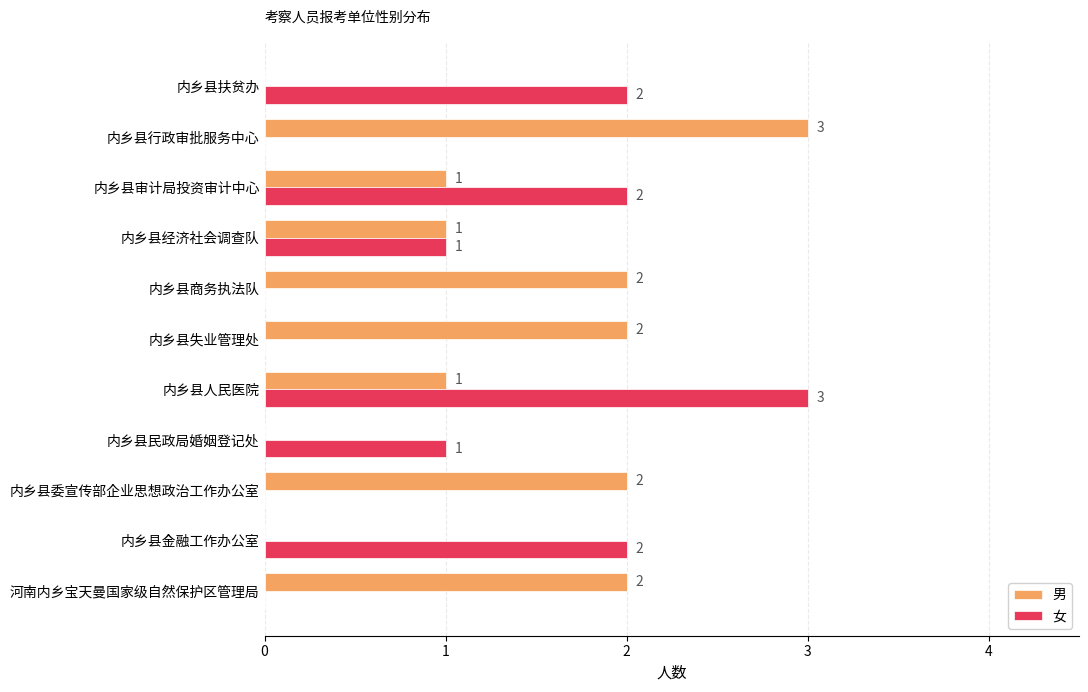

What is the sum of all 男 values?

14